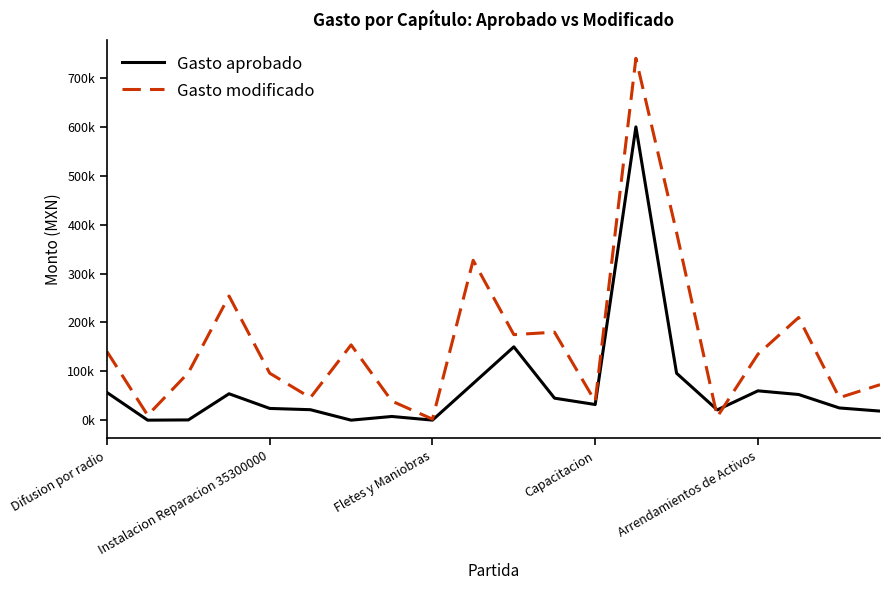

What are all the series names shown in the legend?

Gasto aprobado, Gasto modificado